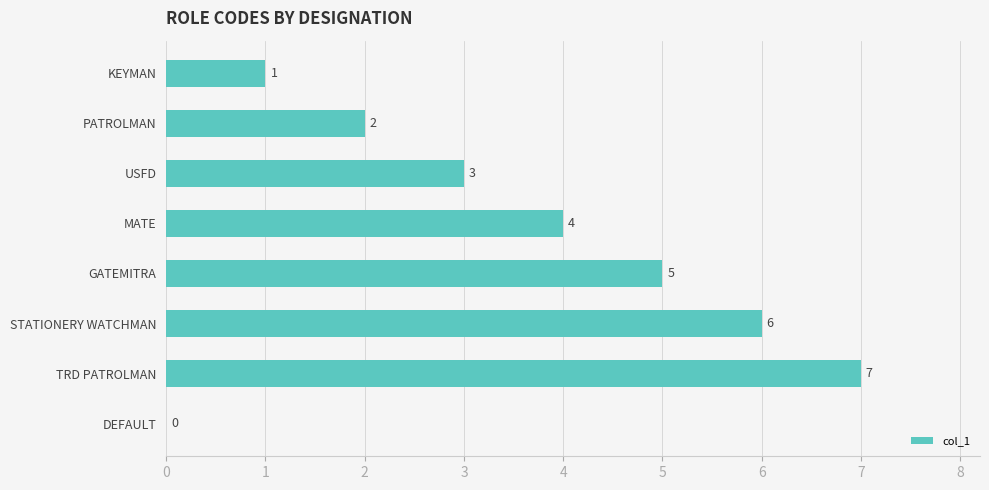

Which label corresponds to the largest value in the chart?

TRD PATROLMAN